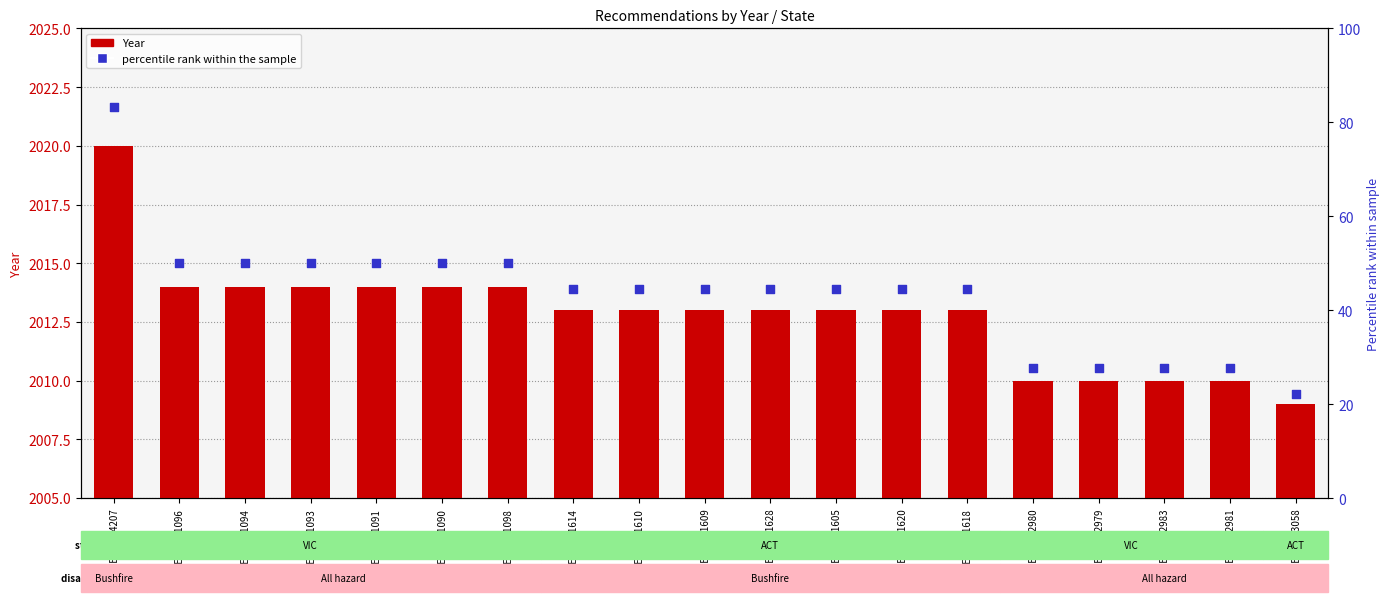

Which series reaches the minimum Y coordinate?

percentile rank within the sample